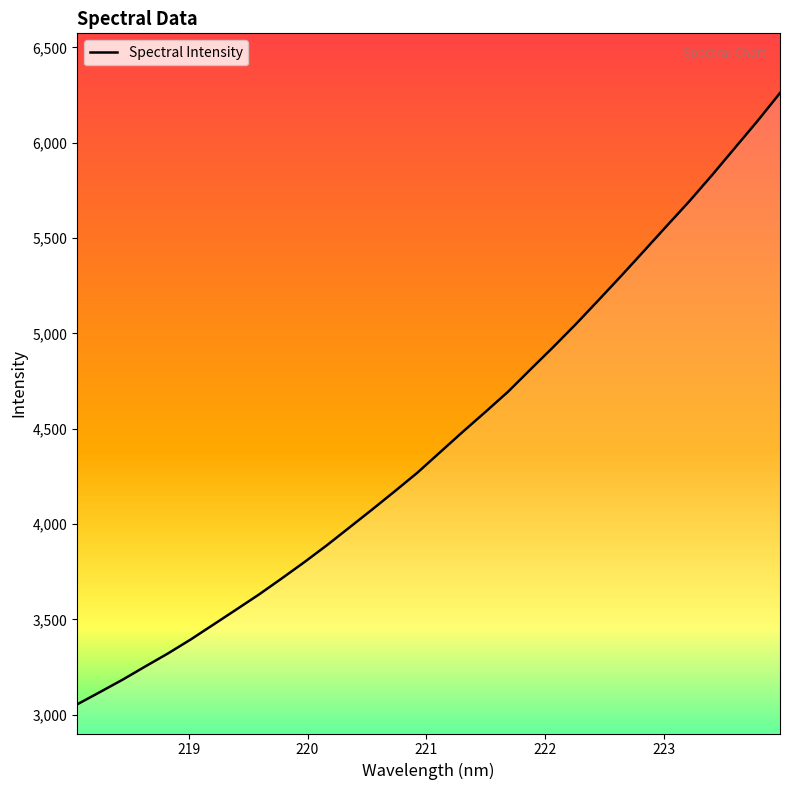

What is the smallest value displayed?

3054.9